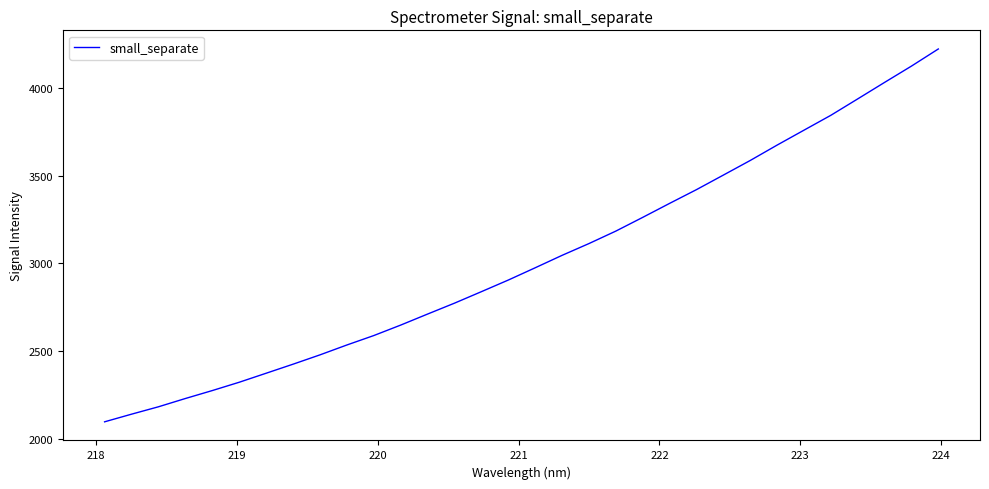

What is the difference between the maximum and minimum values?

2126.7